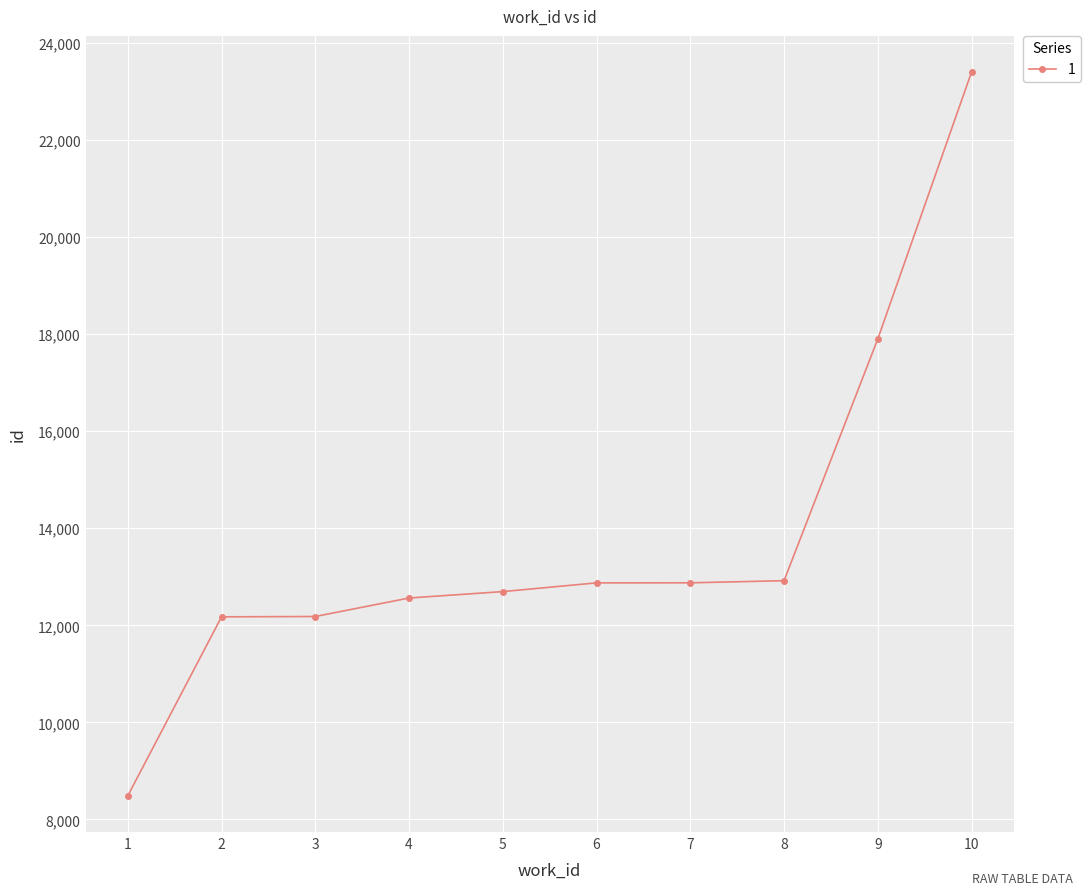

The value at 2 is 12175. True or false?

True